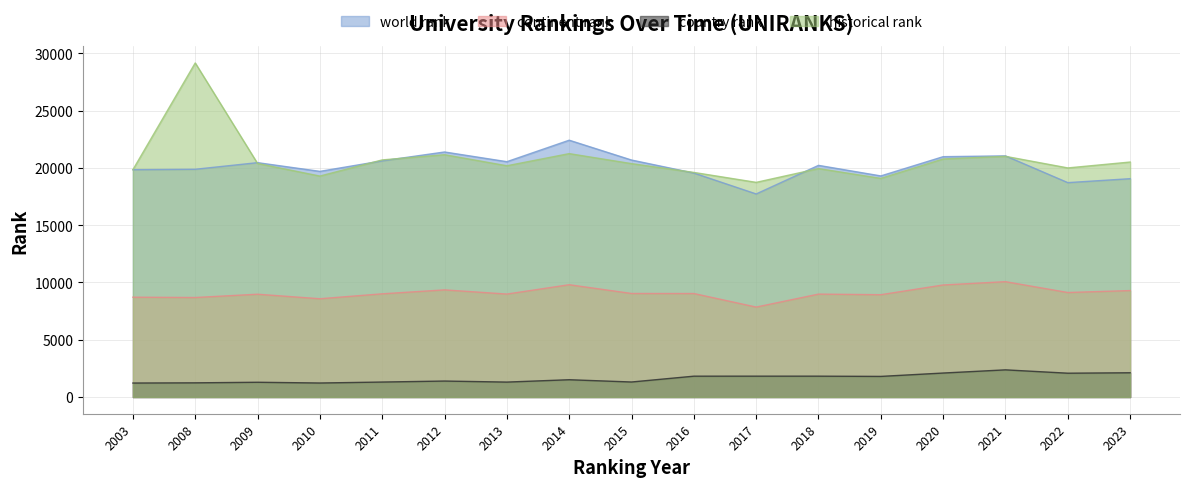

The value of continent rank at 2013 is 13306.8. True or false?

False